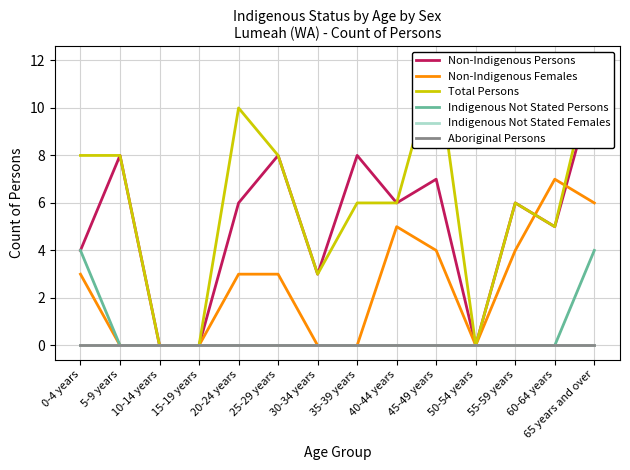

What is the difference between the second highest and minimum values in the Indigenous Not Stated Persons series?

4